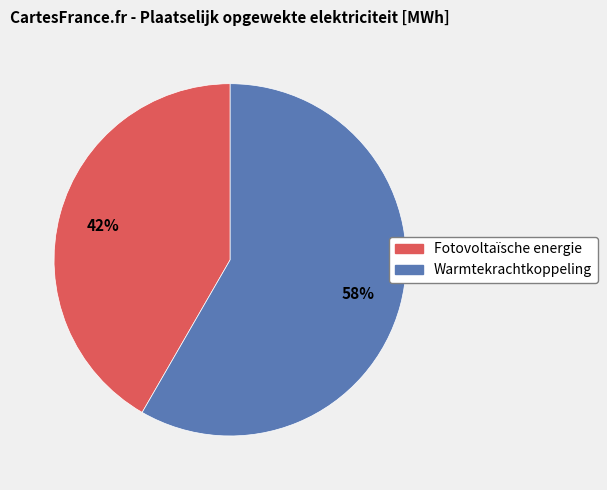

Do Warmtekrachtkoppeling and Fotovoltaïsche energie together represent more than half of the pie?

Yes